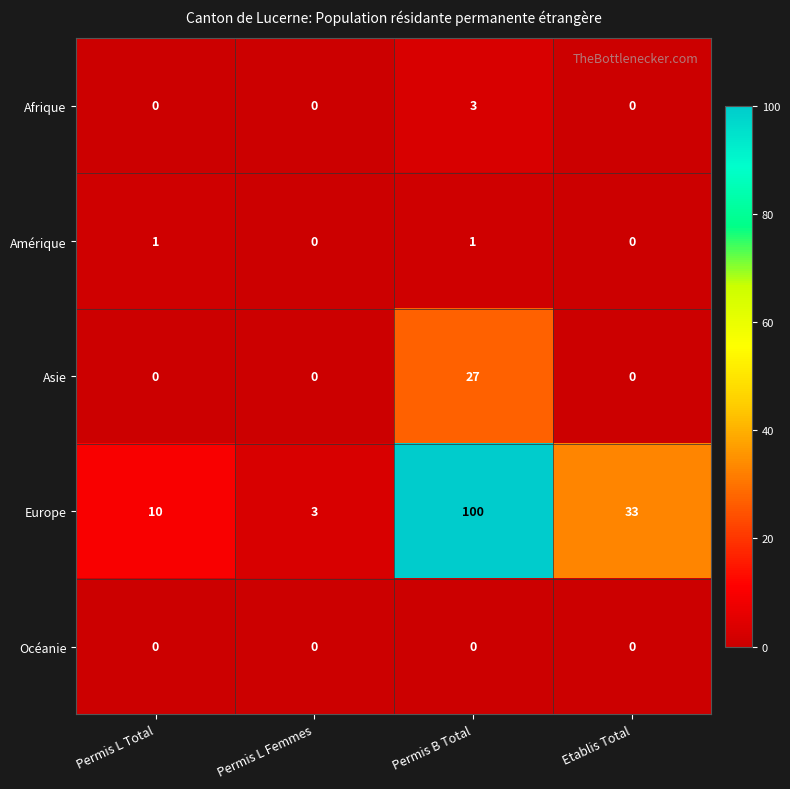

Reading left to right, list all the values displayed in this chart.

Afrique: 0	0	3	0
Amérique: 1	0	1	0
Asie: 0	0	27	0
Europe: 10	3	100	33
Océanie: 0	0	0	0